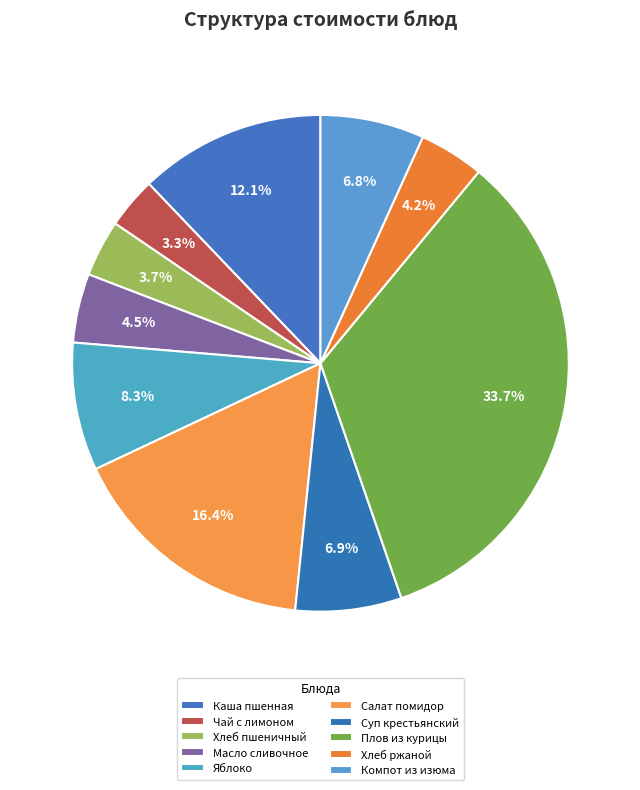

How many slices are in this pie chart?

10